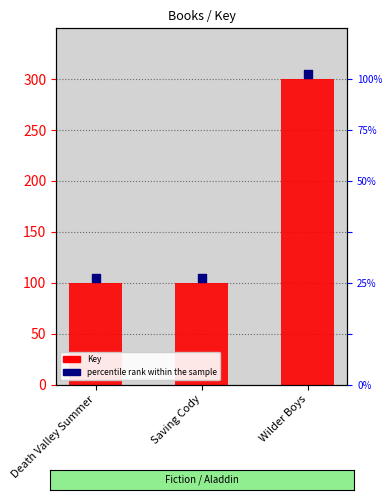

What is the change in value from Saving Cody to Wilder Boys?

+200.0